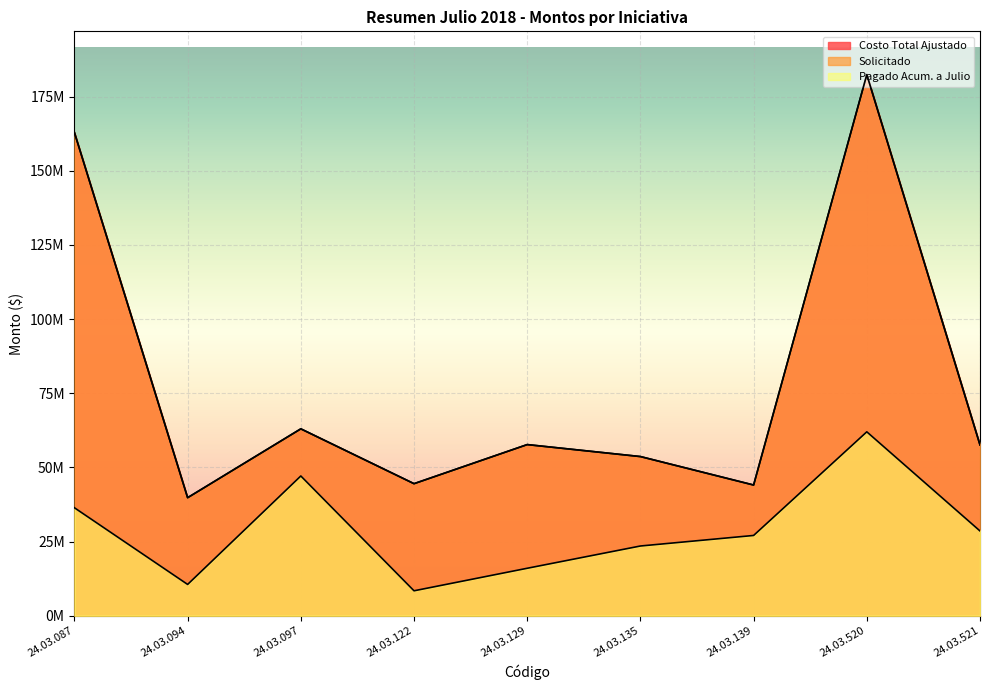

Where is the first local maximum for Costo Total Ajustado?

24.03.097